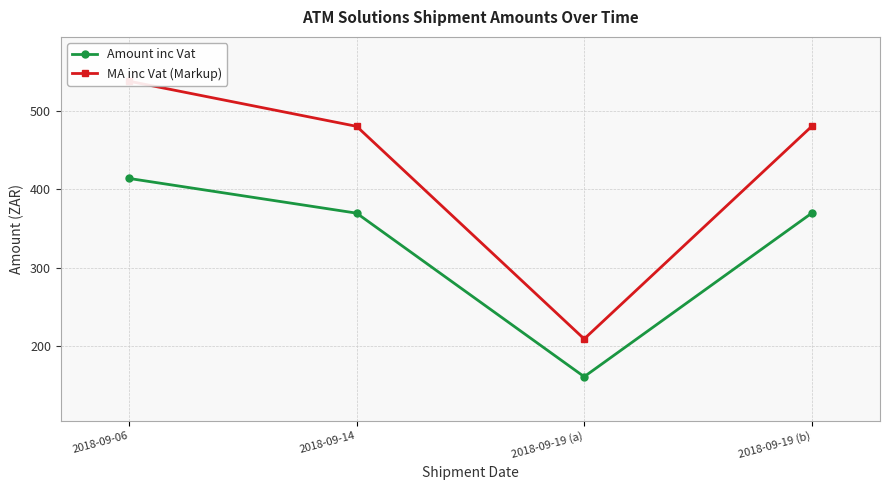

What is the total value across all series at 2018-09-06?

952.0